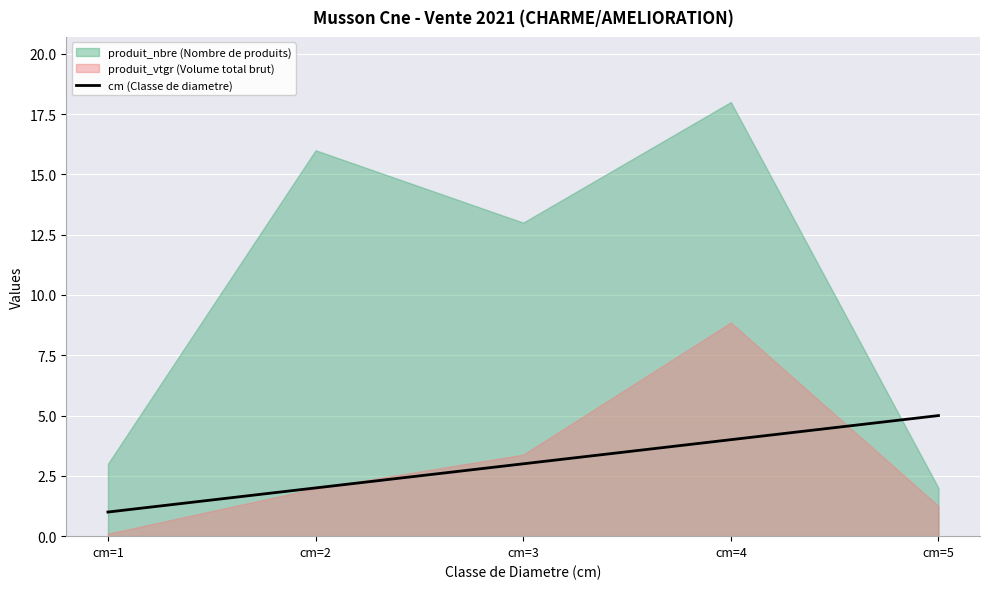

What is the difference between the second highest and minimum values?

3